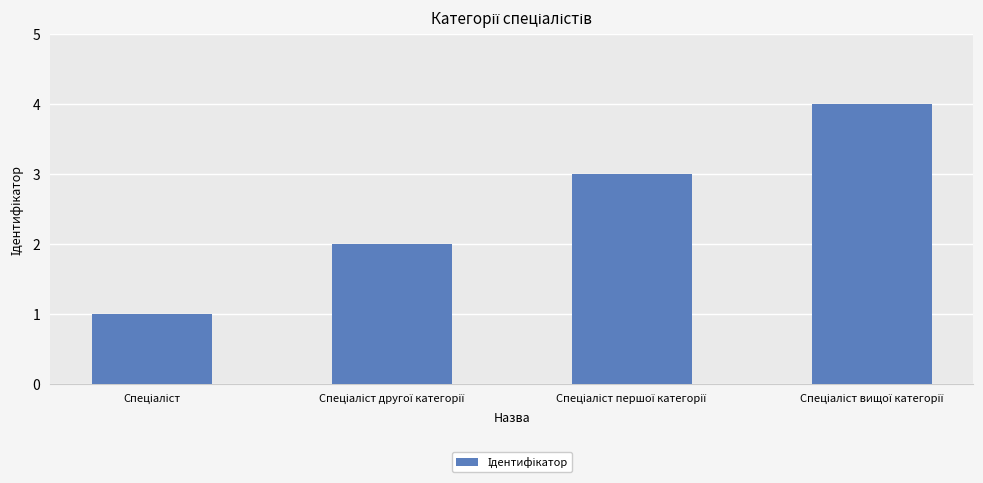

What is the difference between the maximum and minimum values?

3